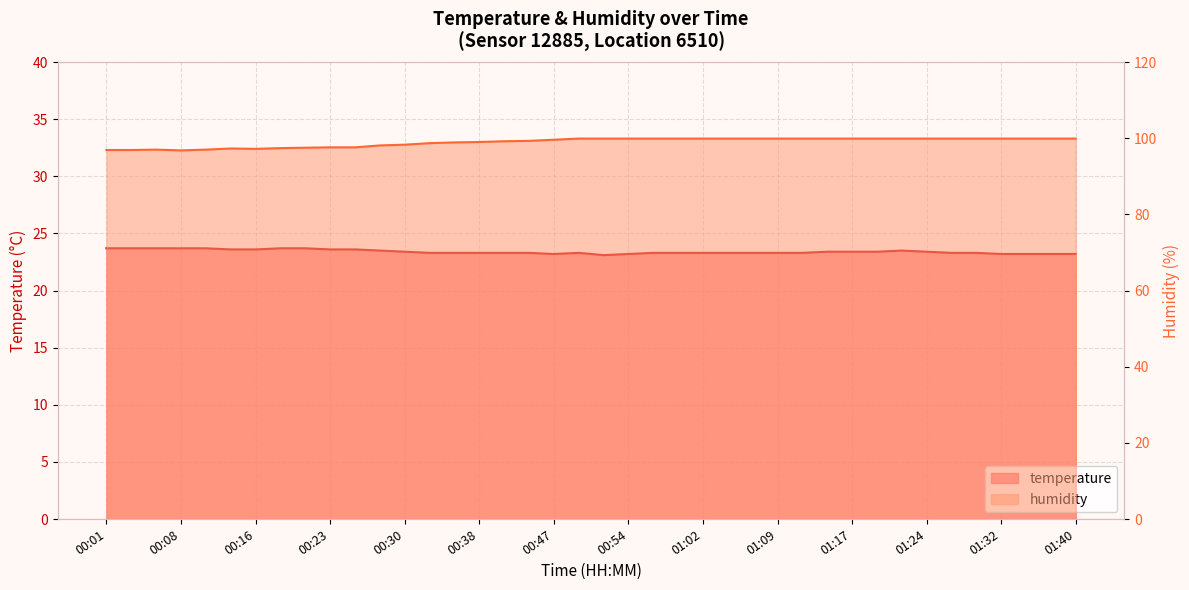

True or false: humidity and temperature intersect in this chart.

False